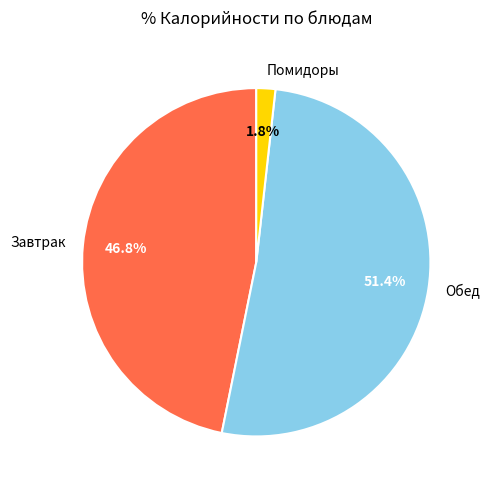

How many segments does this pie chart have?

3